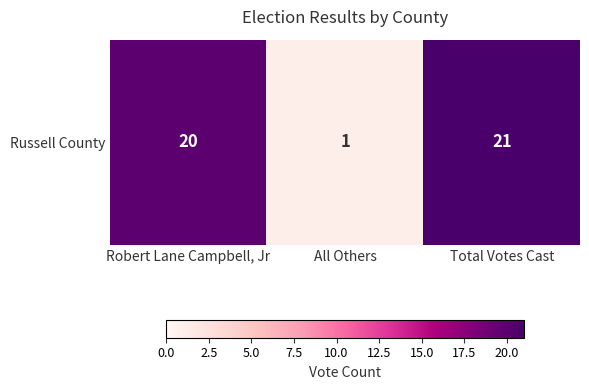

Count the number of categories in the chart.

3